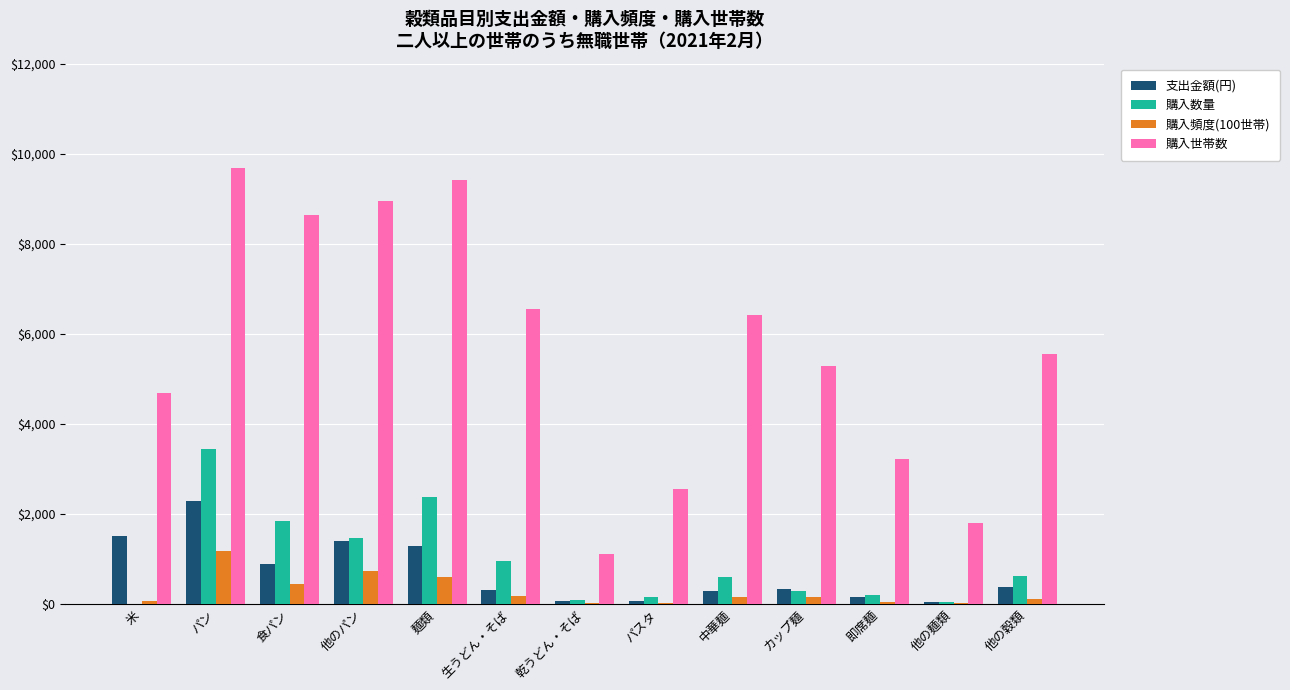

Which series changed the most between 麺類 and パスタ?

購入世帯数